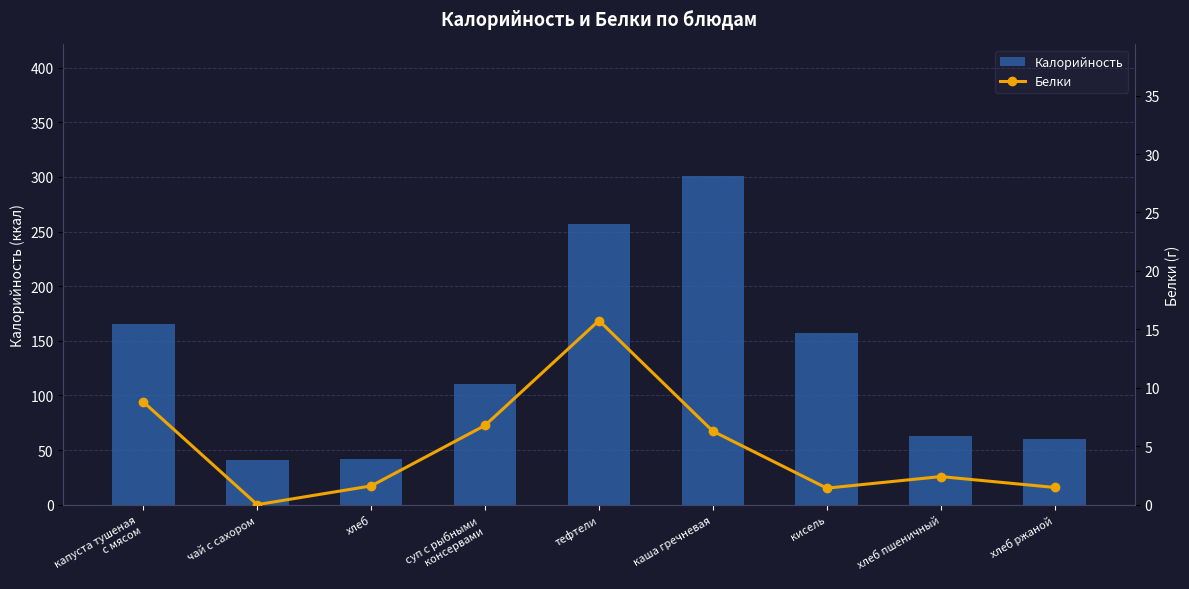

Reading left to right, list all the values displayed in this chart.

Калорийность: капуста тушеная
с мясом=165.0	чай с сахором=41.0	хлеб=41.6	суп с рыбными
консервами=110.4	тефтели=257.3	каша гречневая=300.9	кисель=157.0	хлеб пшеничный=62.4	хлеб ржаной=60.0
Белки: капуста тушеная
с мясом=8.8	чай с сахором=0.0	хлеб=1.6	суп с рыбными
консервами=6.8	тефтели=15.8	каша гречневая=6.3	кисель=1.4	хлеб пшеничный=2.4	хлеб ржаной=1.5